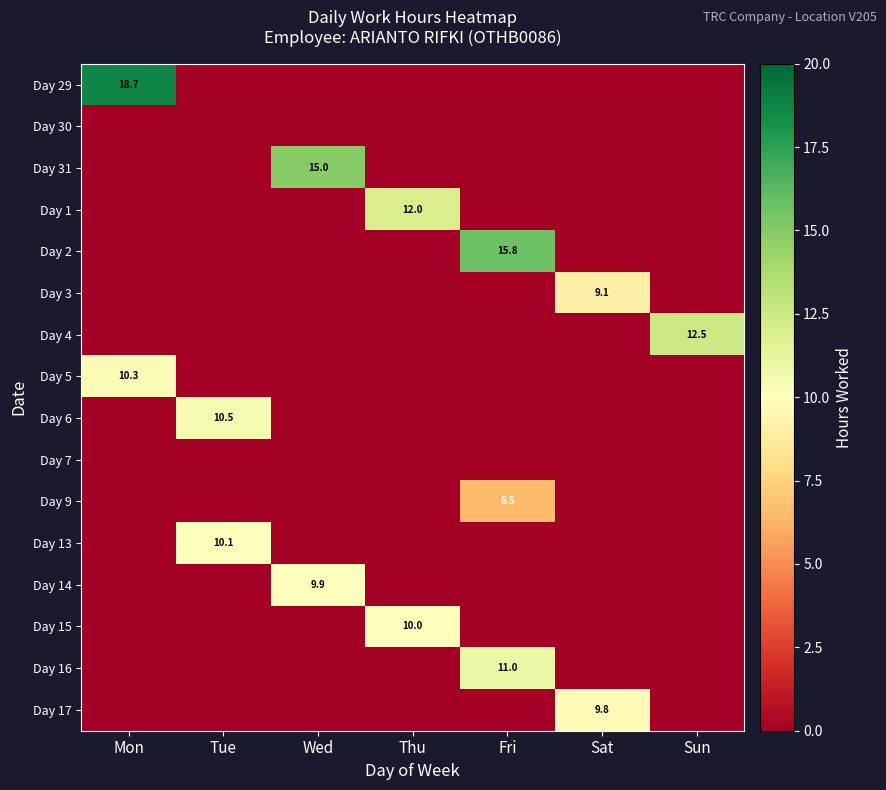

What is the spread (max minus min) of values at Tue?

10.5